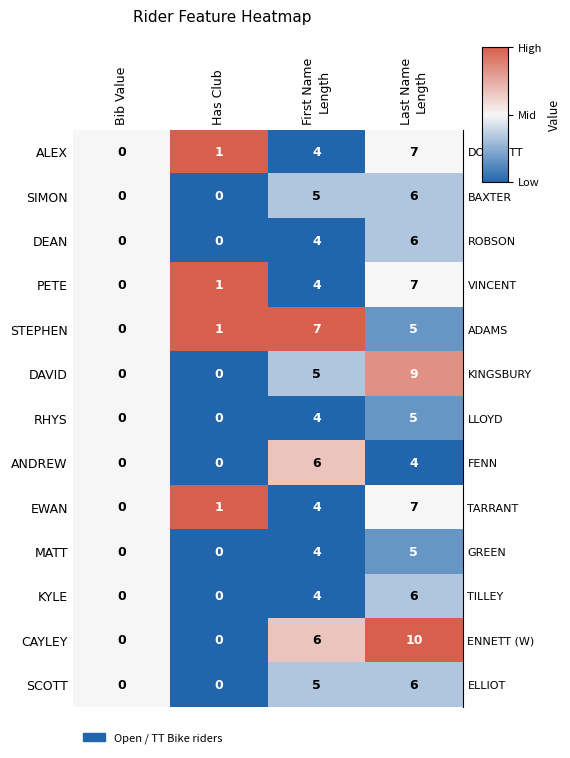

Which series has the largest total across all categories?

CAYLEY